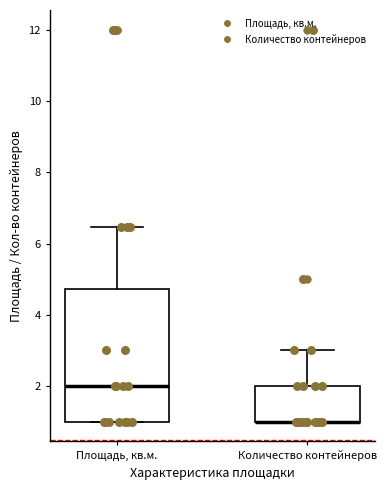

Where is the lower edge of the box for Площадь, кв.м. on the y-axis? The values are not printed on the chart, so give them approximately, as read against the axis.

1.0